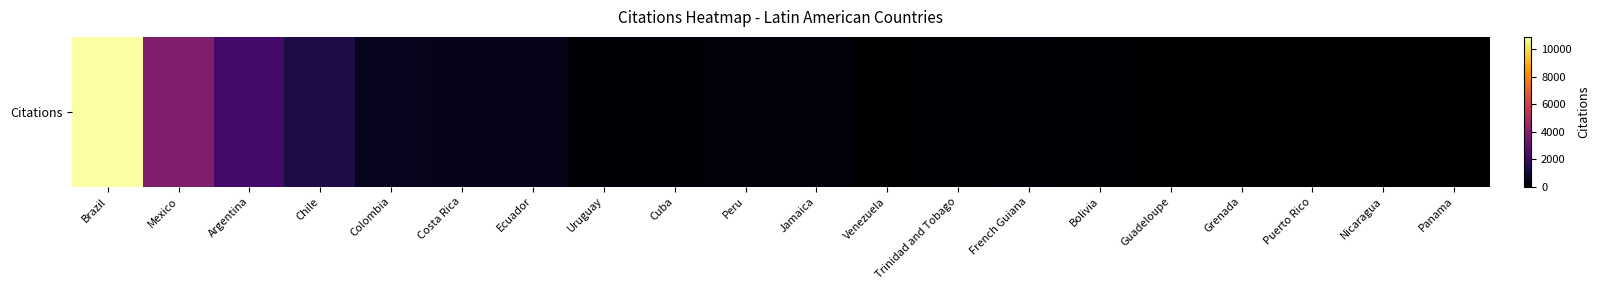

What is the difference between the maximum and minimum values?

10886